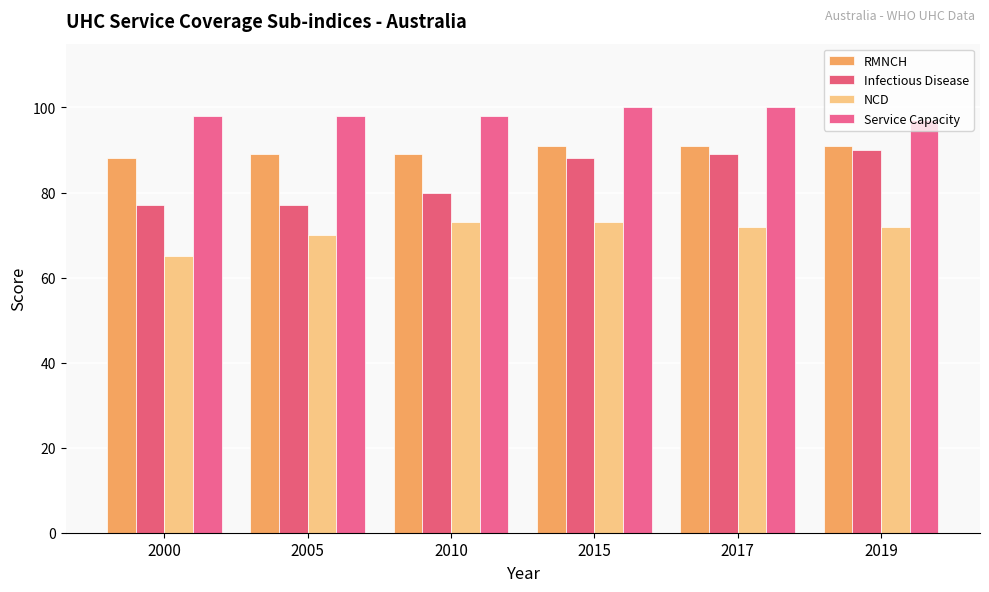

Reading right to left, transcribe all the data shown in this chart.

RMNCH: 2019=91	2017=91	2015=91	2010=89	2005=89	2000=88
Infectious Disease: 2019=90	2017=89	2015=88	2010=80	2005=77	2000=77
NCD: 2019=72	2017=72	2015=73	2010=73	2005=70	2000=65
Service Capacity: 2019=97	2017=100	2015=100	2010=98	2005=98	2000=98